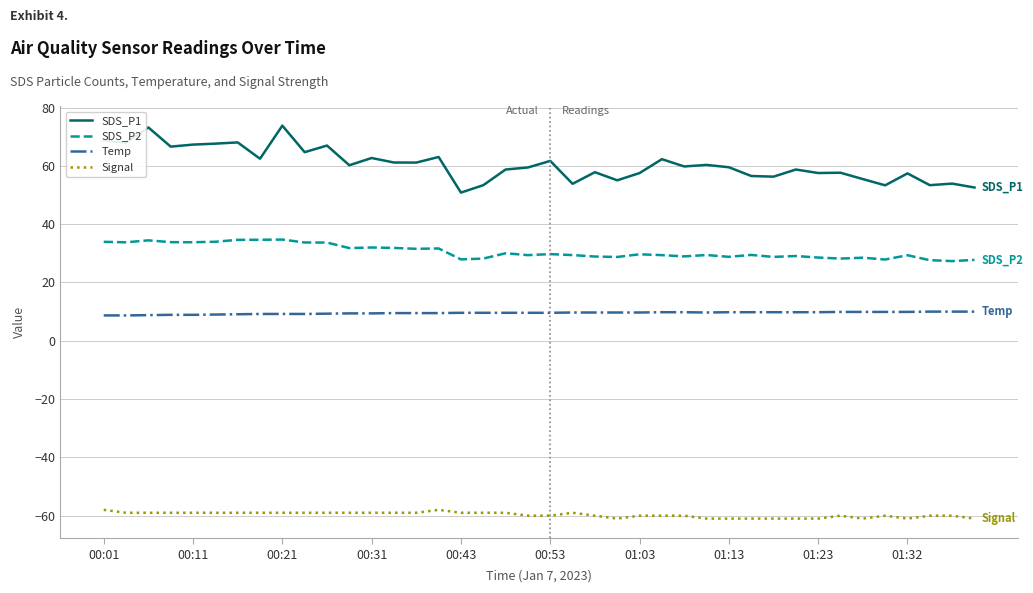

What is the minimum value for Signal?

-61.0